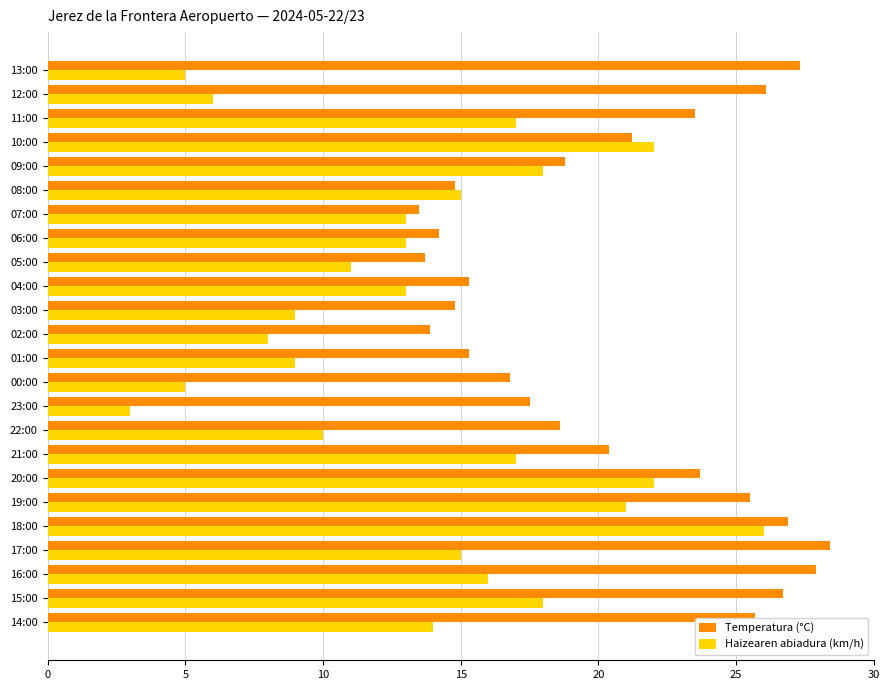

What is the lowest value of the Haizearen abiadura (km/h) series?

3.0